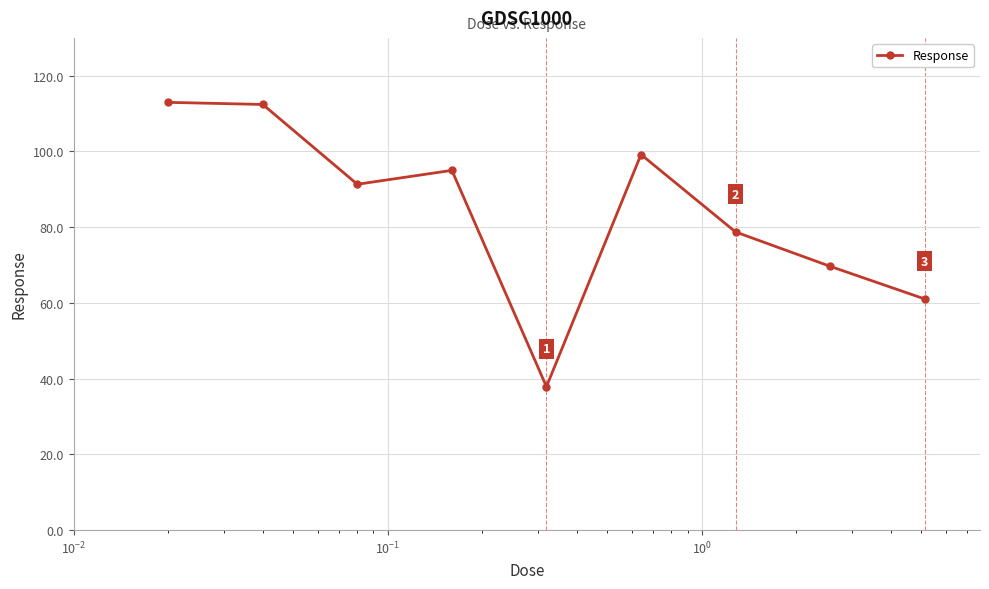

What is the average value?

84.3